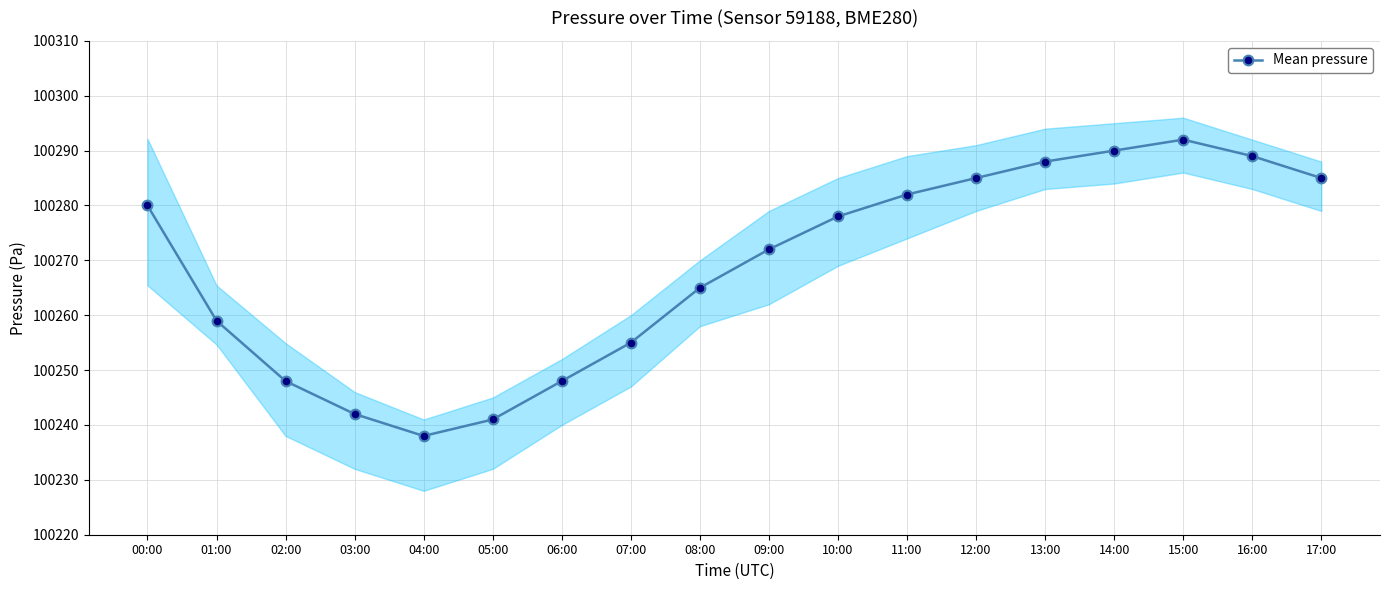

What is the label of the 8th point from the right?

10:00